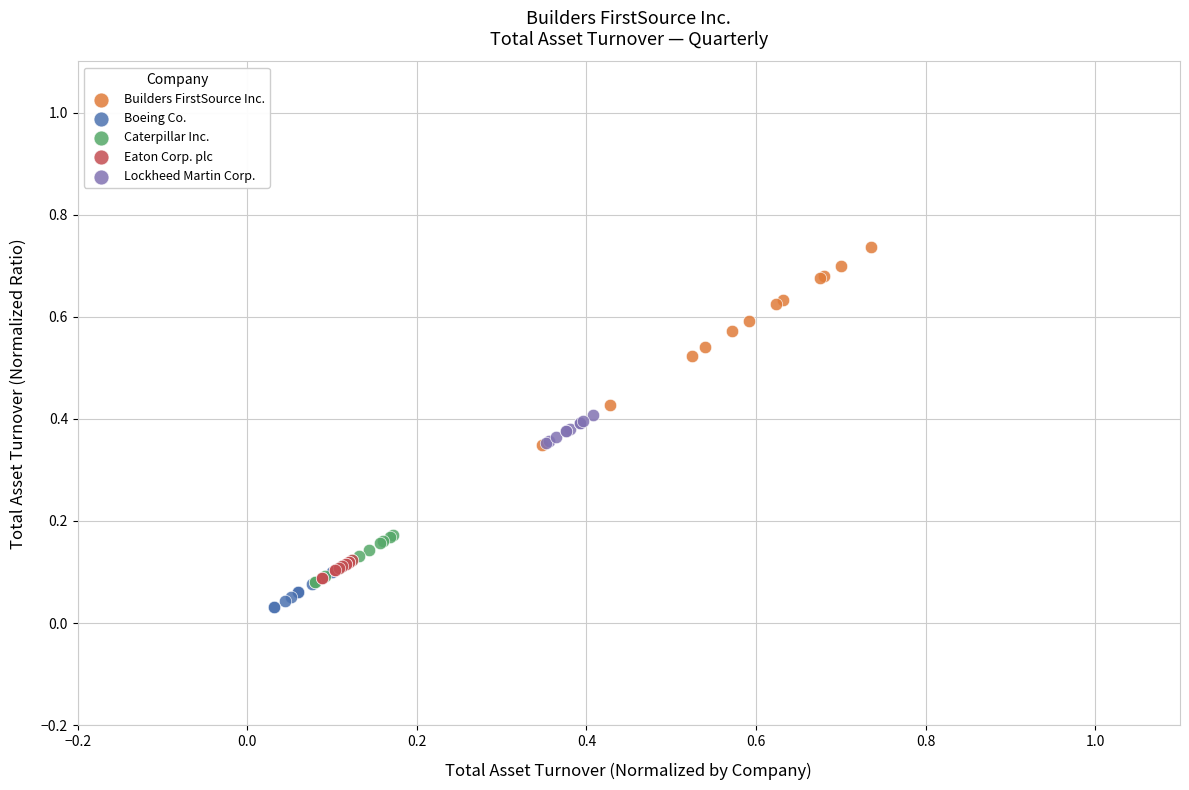

Which series reaches the maximum Y coordinate?

Builders FirstSource Inc.